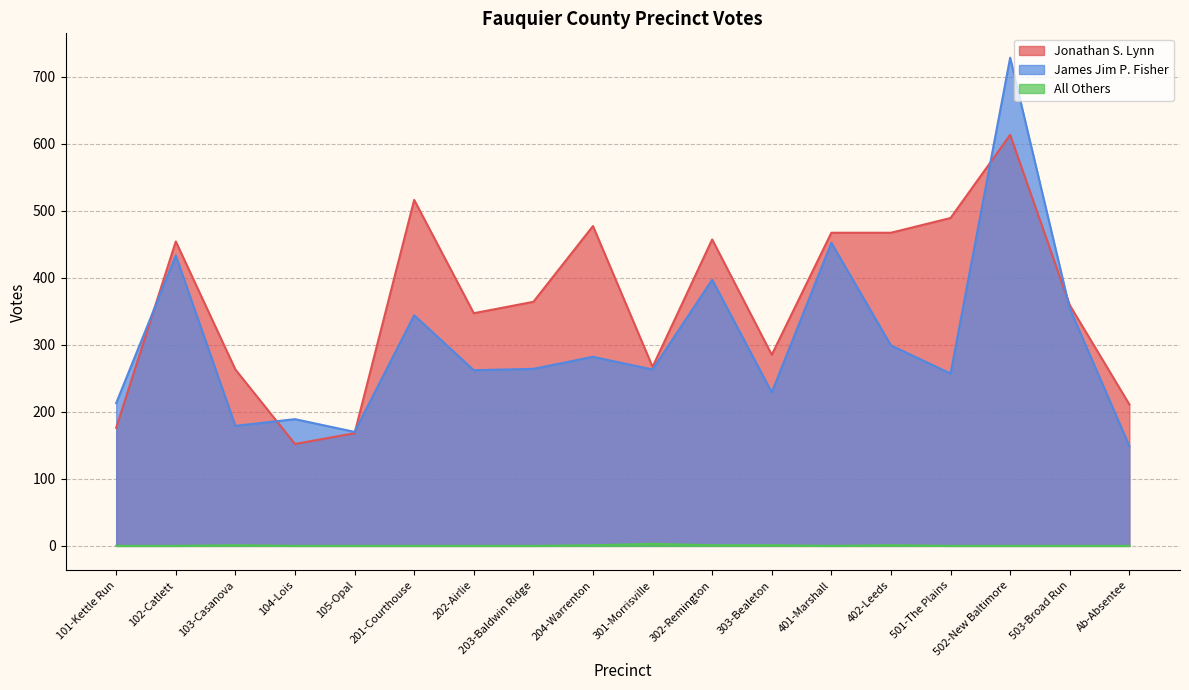

Reading left to right, transcribe all the data shown in this chart.

Jonathan S. Lynn: 101-Kettle Run=176	102-Catlett=454	103-Casanova=263	104-Lois=152	105-Opal=168	201-Courthouse=516	202-Airlie=347	203-Baldwin Ridge=364	204-Warrenton=477	301-Morrisville=267	302-Remington=457	303-Bealeton=285	401-Marshall=467	402-Leeds=467	501-The Plains=489	502-New Baltimore=613	503-Broad Run=359	Ab-Absentee=211
James Jim P. Fisher: 101-Kettle Run=213	102-Catlett=433	103-Casanova=179	104-Lois=189	105-Opal=170	201-Courthouse=344	202-Airlie=262	203-Baldwin Ridge=264	204-Warrenton=282	301-Morrisville=263	302-Remington=397	303-Bealeton=229	401-Marshall=452	402-Leeds=299	501-The Plains=257	502-New Baltimore=728	503-Broad Run=354	Ab-Absentee=149
All Others: 101-Kettle Run=0	102-Catlett=0	103-Casanova=1	104-Lois=0	105-Opal=0	201-Courthouse=0	202-Airlie=0	203-Baldwin Ridge=0	204-Warrenton=1	301-Morrisville=3	302-Remington=1	303-Bealeton=1	401-Marshall=0	402-Leeds=1	501-The Plains=0	502-New Baltimore=0	503-Broad Run=0	Ab-Absentee=0